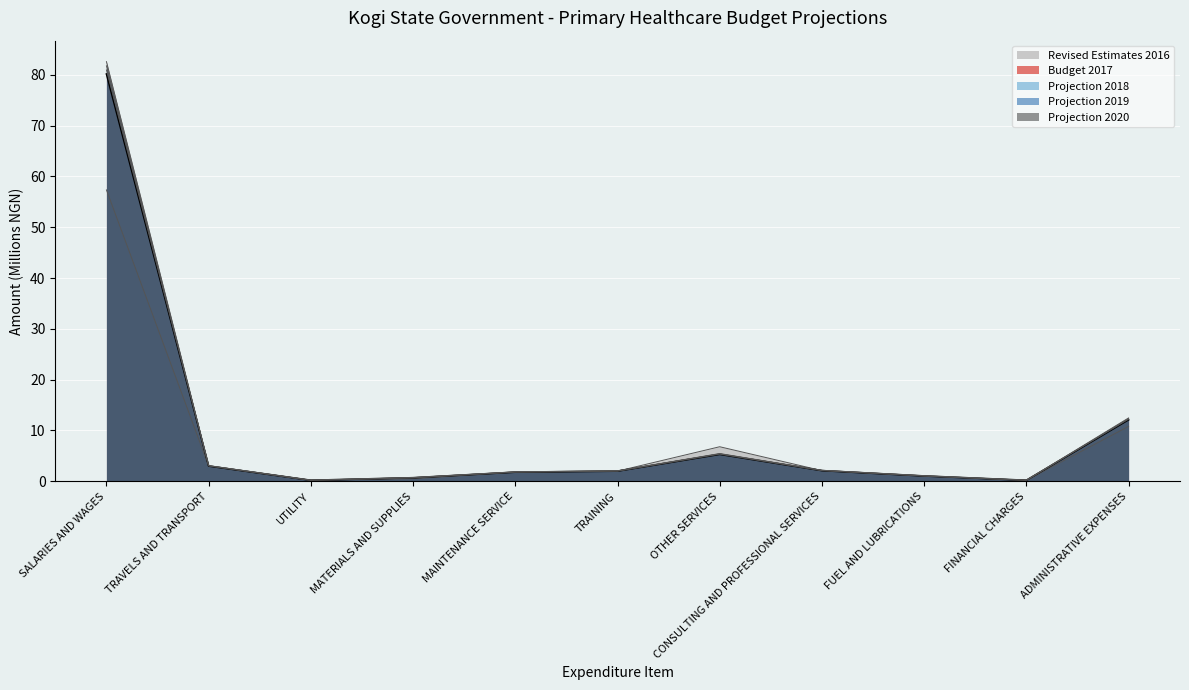

What is the approximate value of Projection 2020 at TRAVELS AND TRANSPORT?

3.1